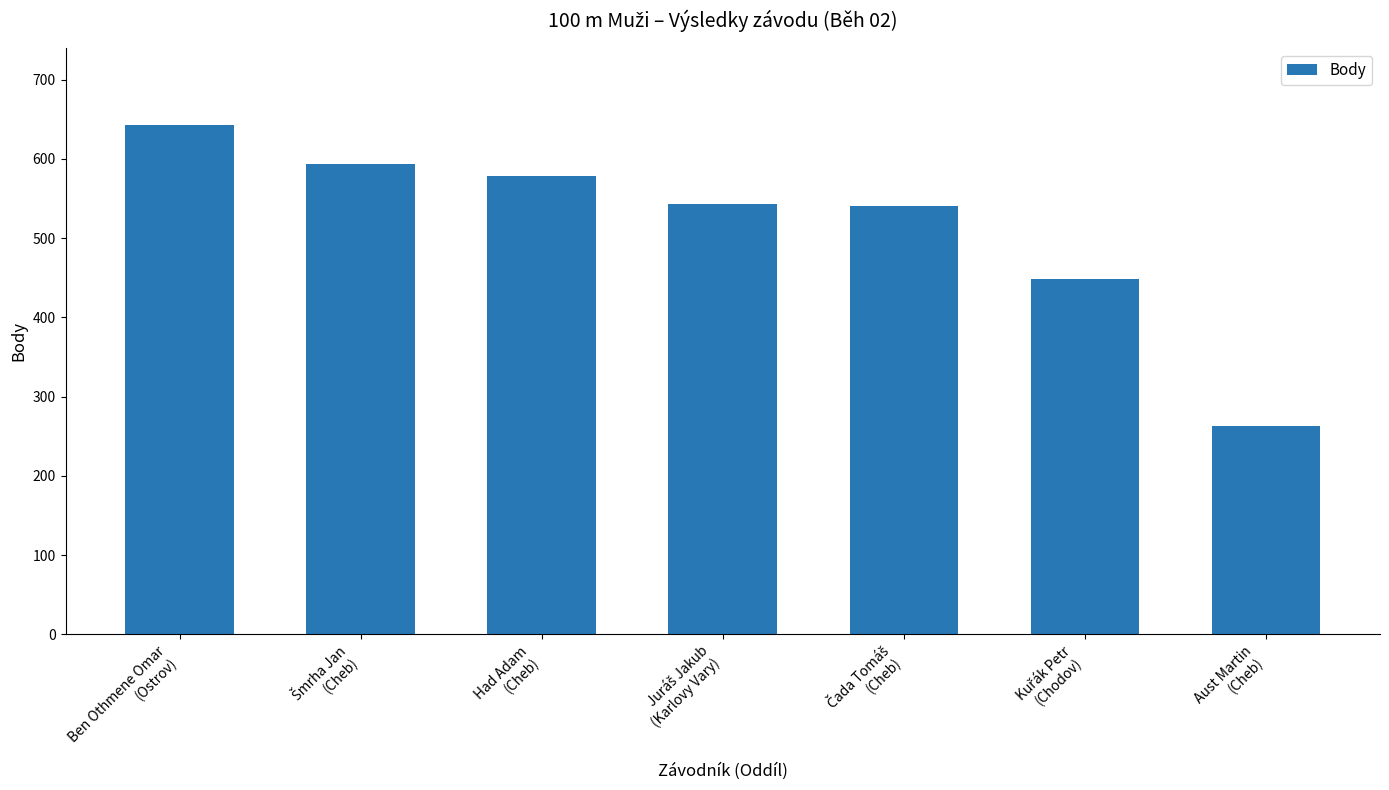

Reading left to right, extract all data points from this chart.

643	593	578	543	540	448	263